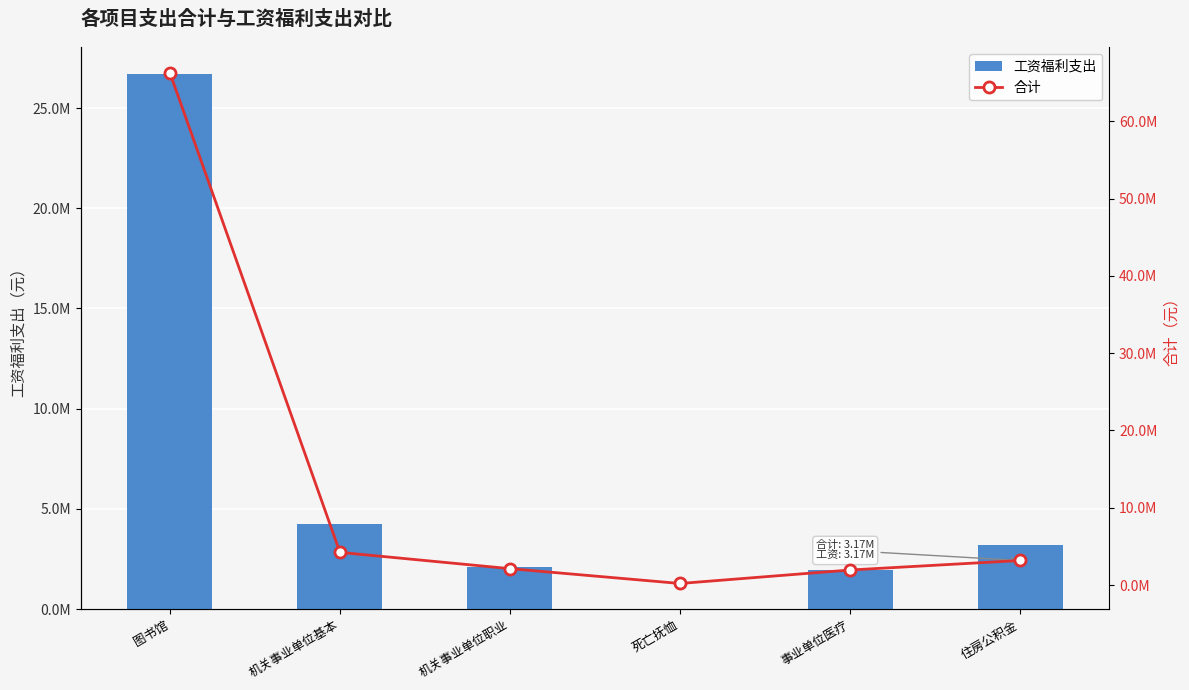

The value of 合计 at 图书馆 is 114189160.0. True or false?

False